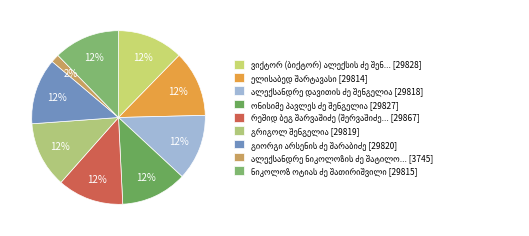

Does ალექსანდრე ნიკოლოზის ძე შატილოვი represent more than half of the total?

No